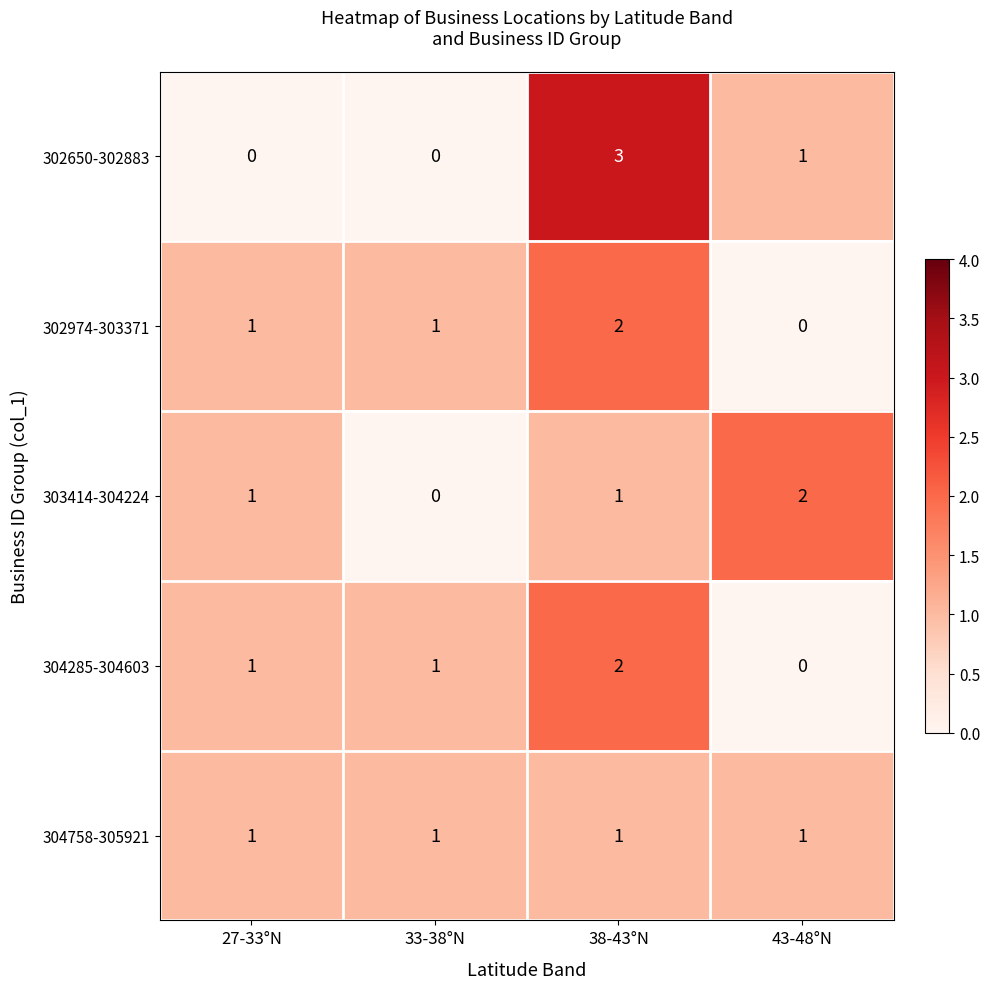

How many series are shown in this chart?

5